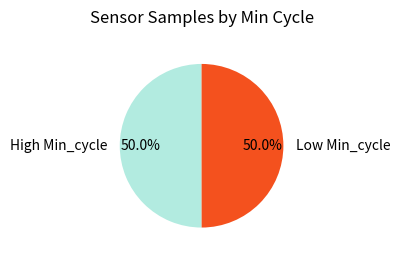

Approximately how many times larger is the value at Low Min_cycle compared to High Min_cycle?

1.0